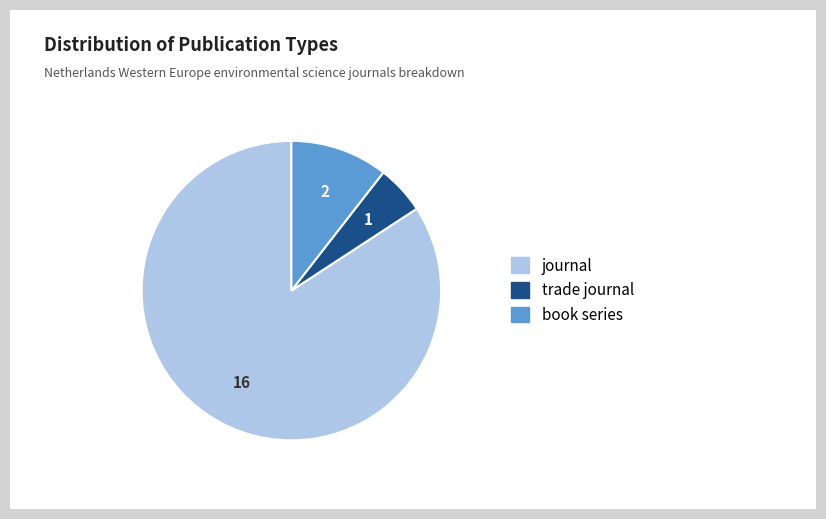

How many slices are in this pie chart?

3